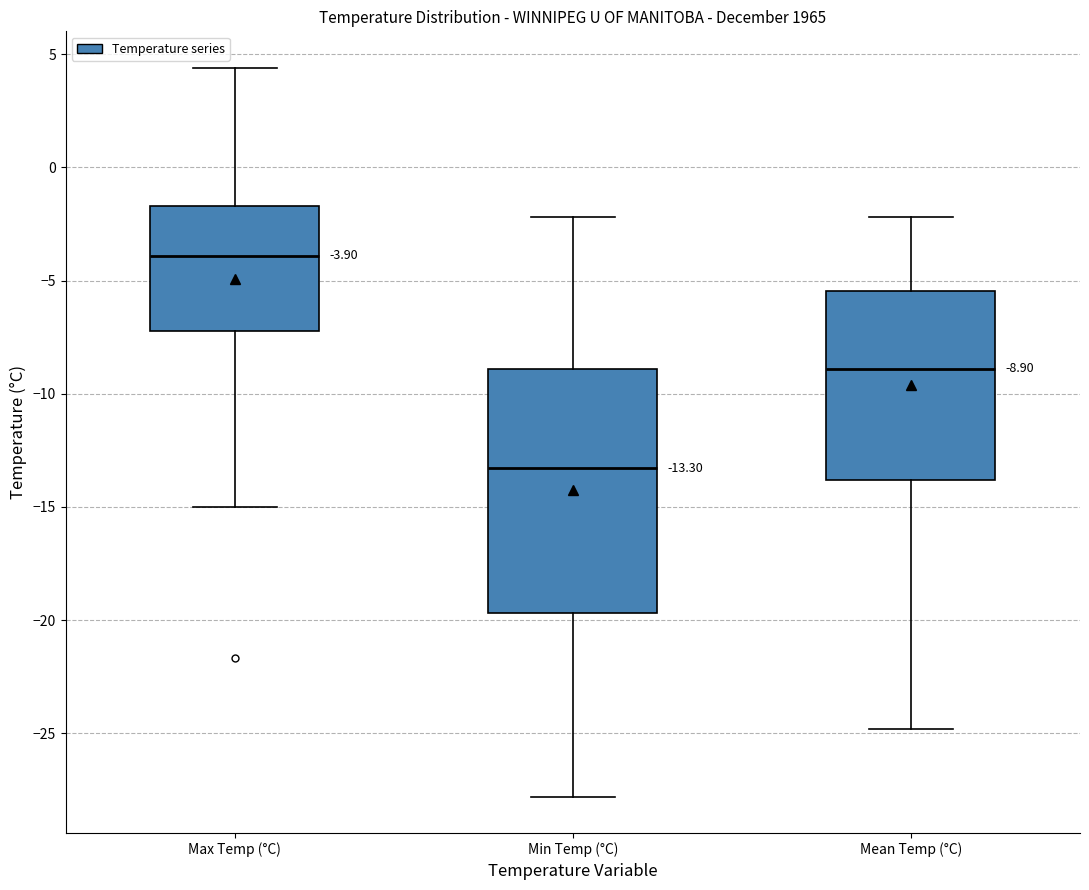

Which box's median line is the highest?

Max Temp (°C)